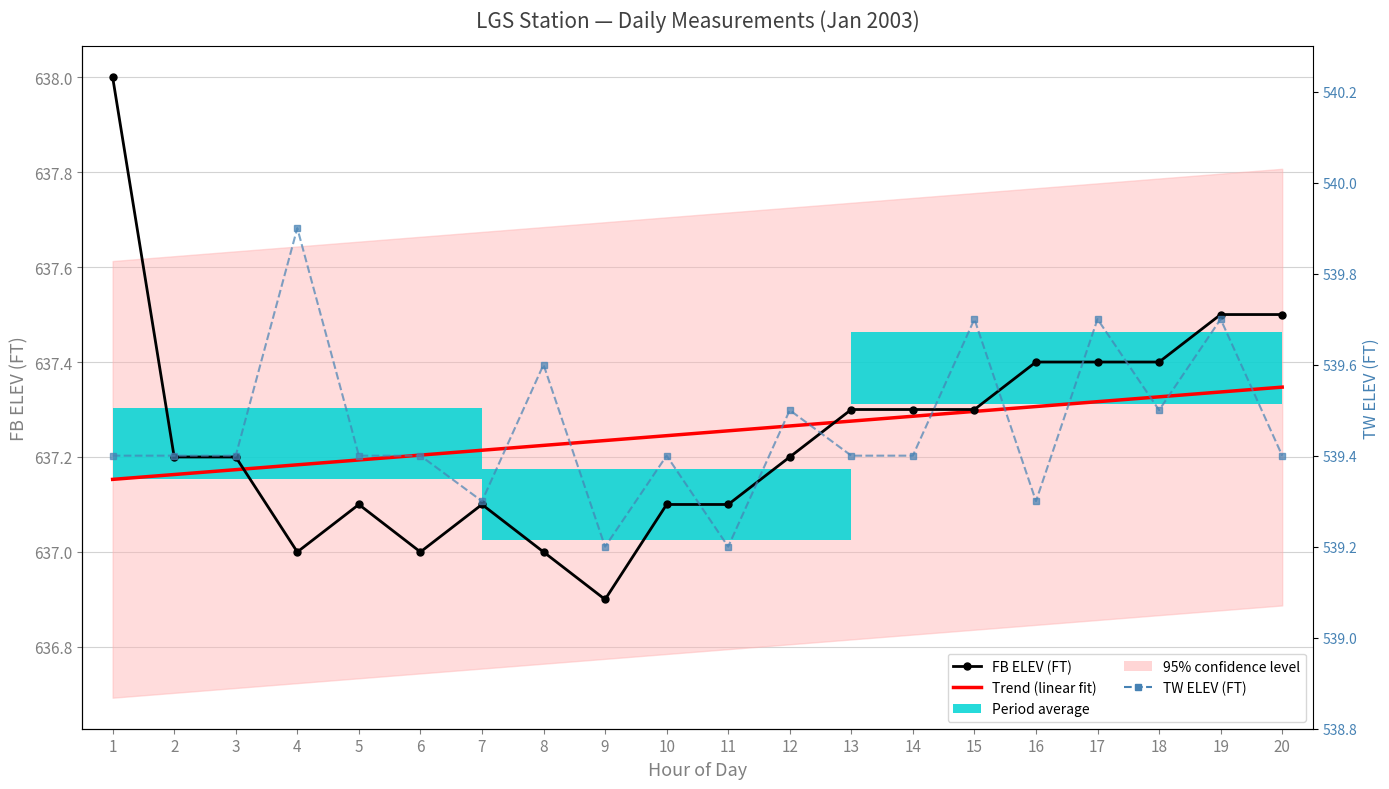

True or false: Trend (linear fit) has a value of 958.6 at 6.

False